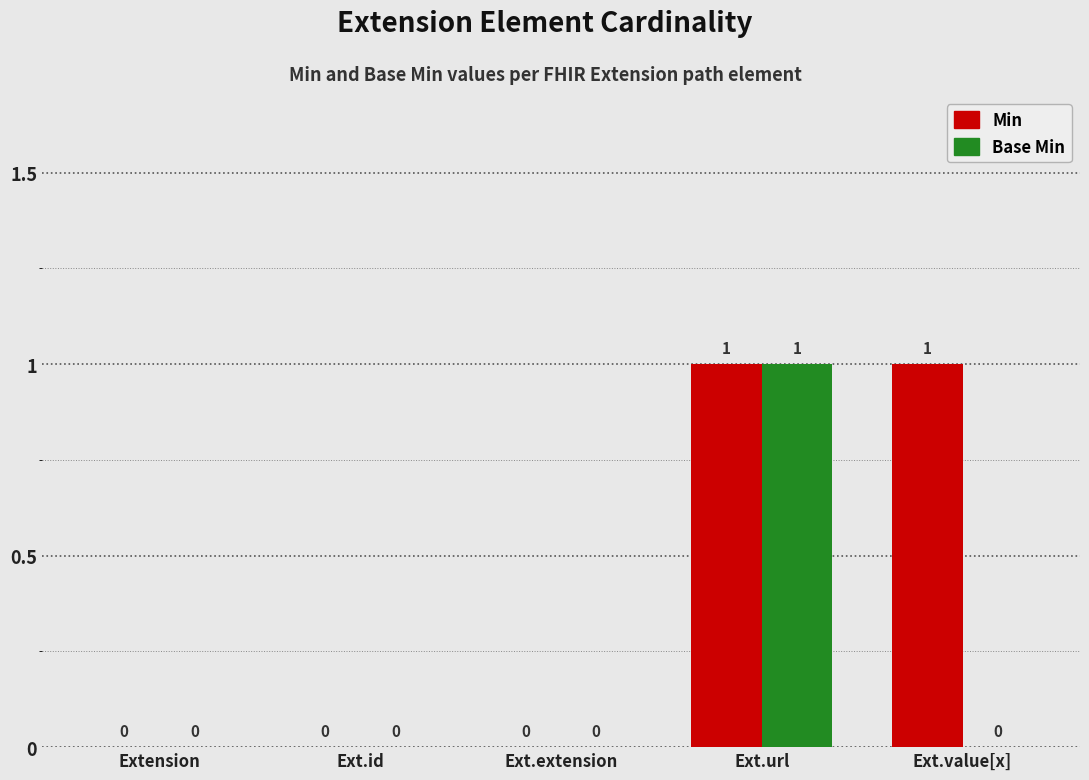

Are the bars horizontal?

No